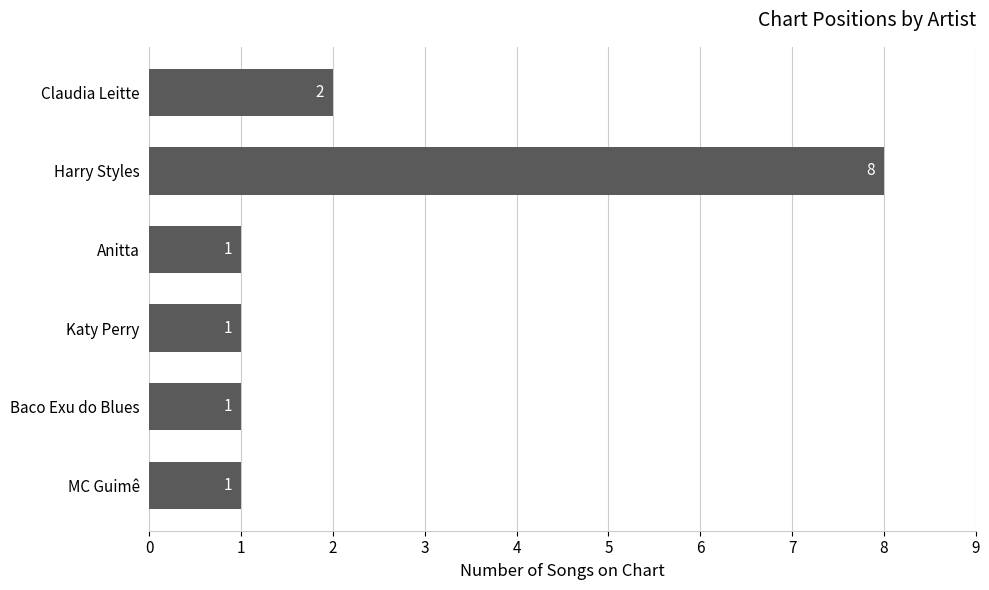

The value at MC Guimê is 1. True or false?

True